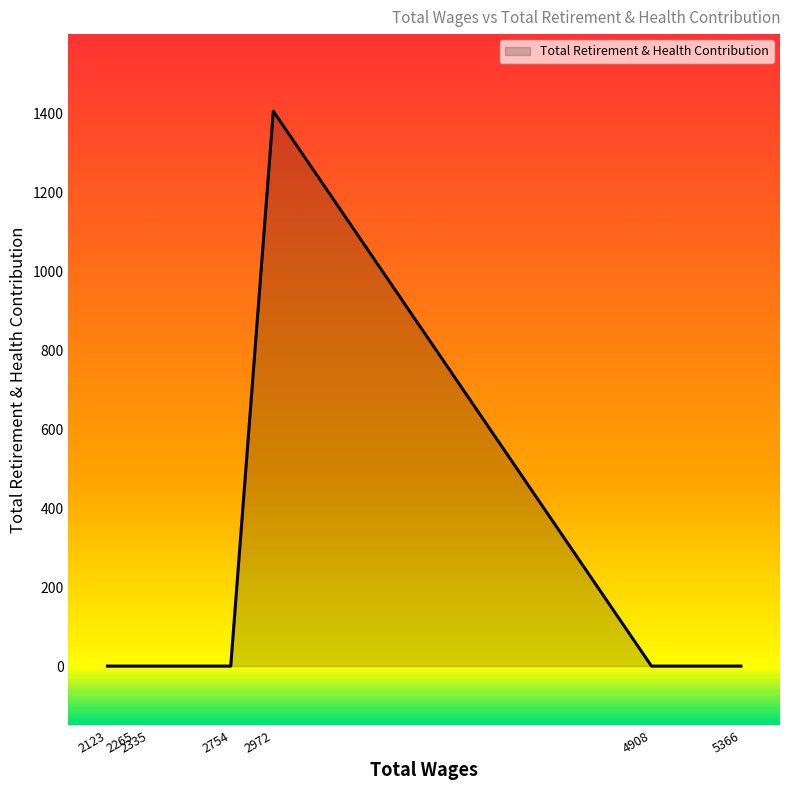

True or false: the data has more than 0 interior local peaks.

True